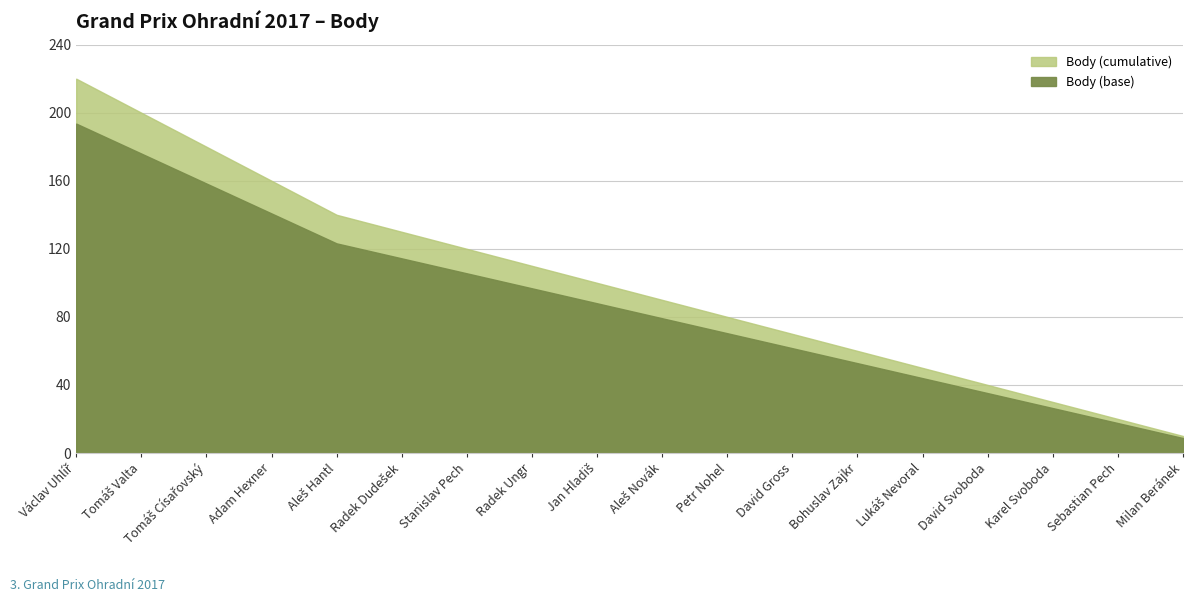

What value does the data have at Sebastian Pech, to the nearest 5?

20